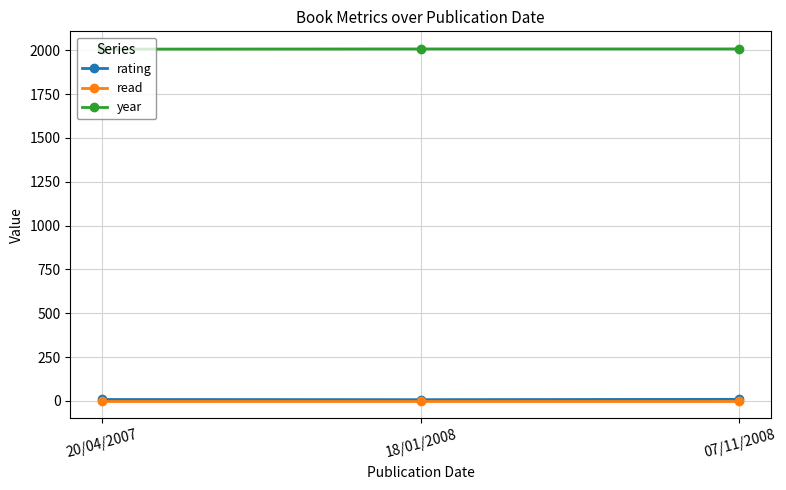

Is the value of year at 20/04/2007 greater than the value of rating at 20/04/2007?

Yes